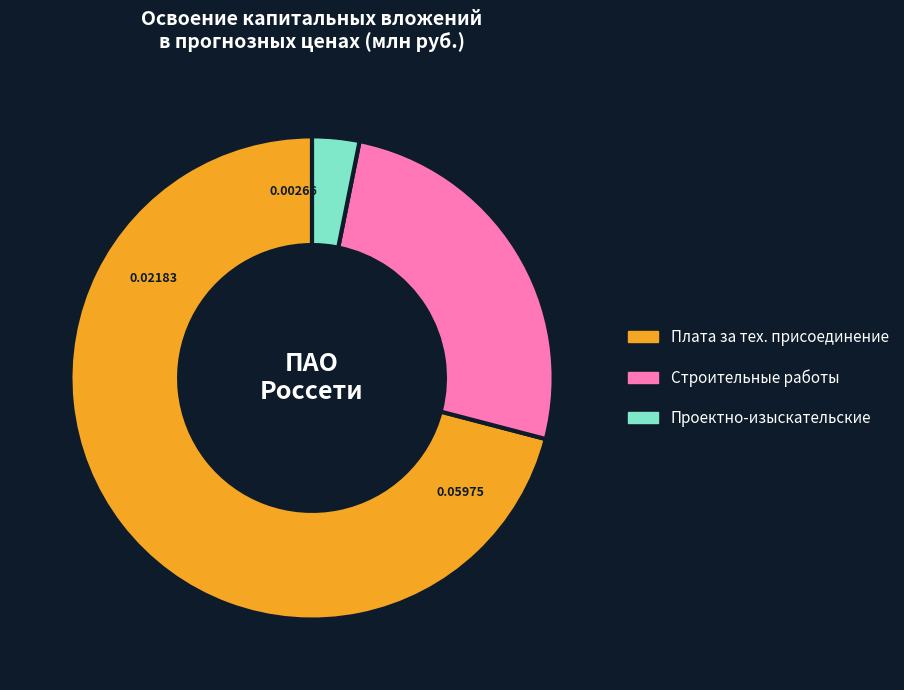

What is the largest slice in the pie chart?

Плата за тех. присоединение